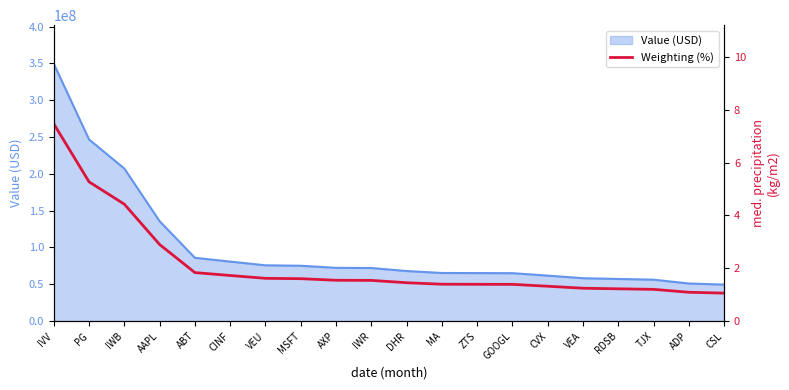

Count the number of categories in the chart.

20